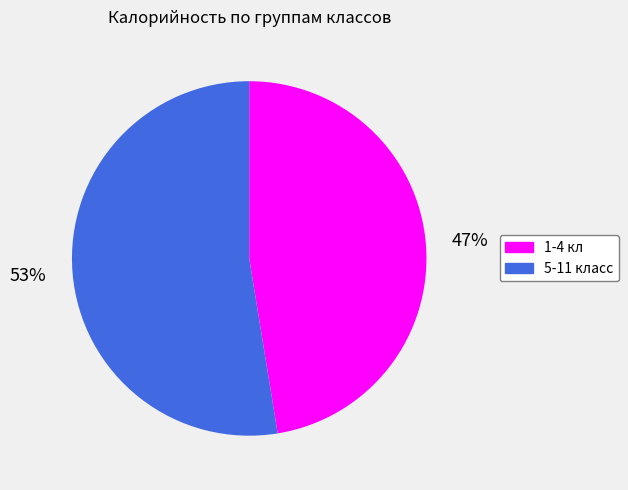

Does 5-11 класс represent more than half of the total?

Yes